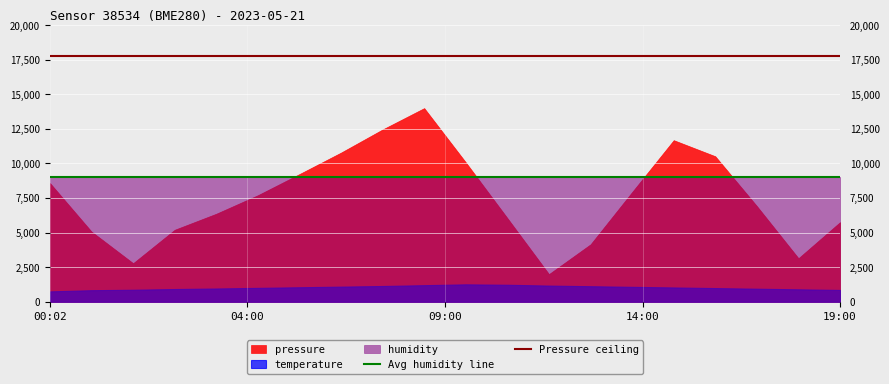

Which series has the widest spread of values?

pressure